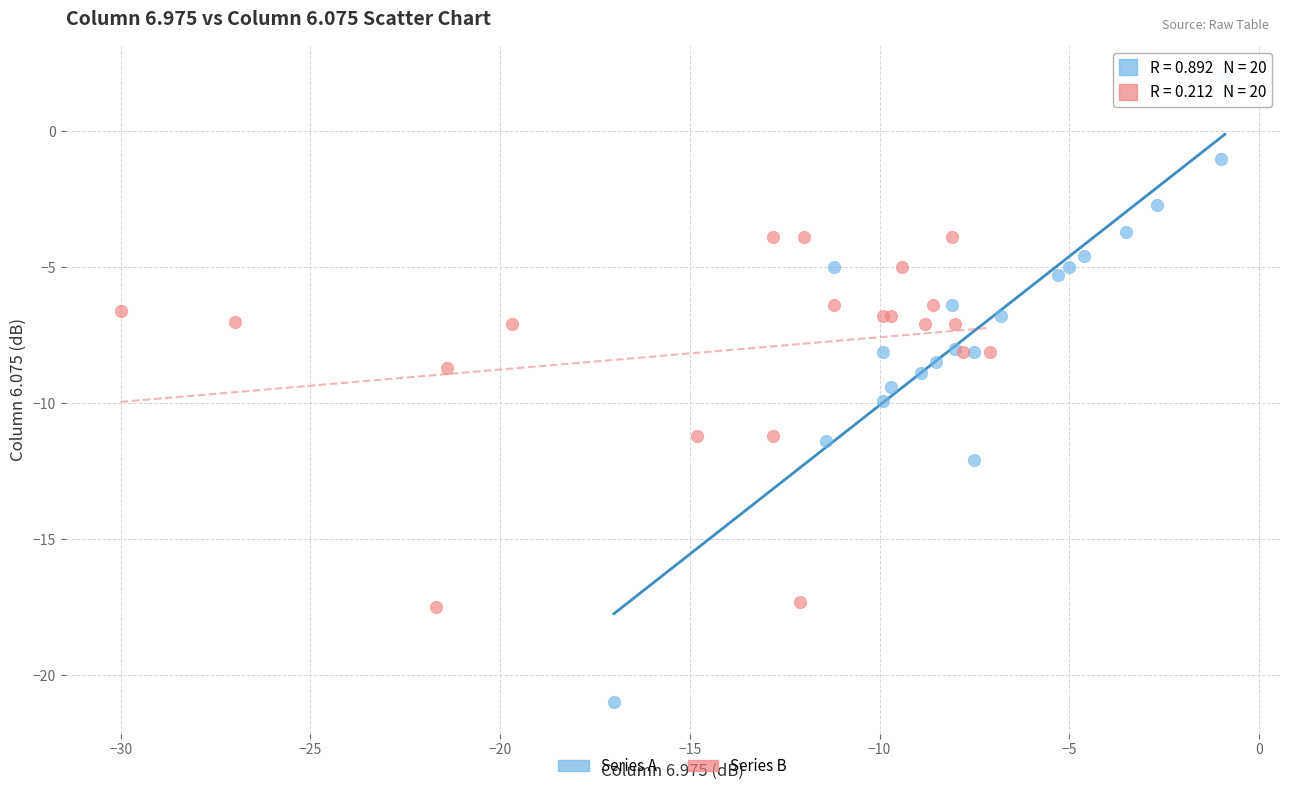

Which series reaches the maximum Y coordinate?

Series A